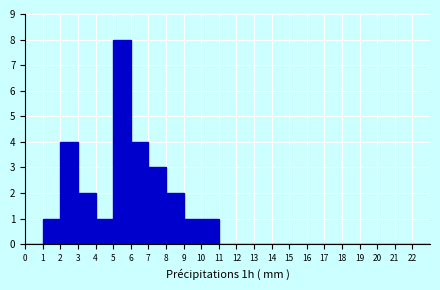

Which range on the x-axis has the tallest bar?

5 to 6